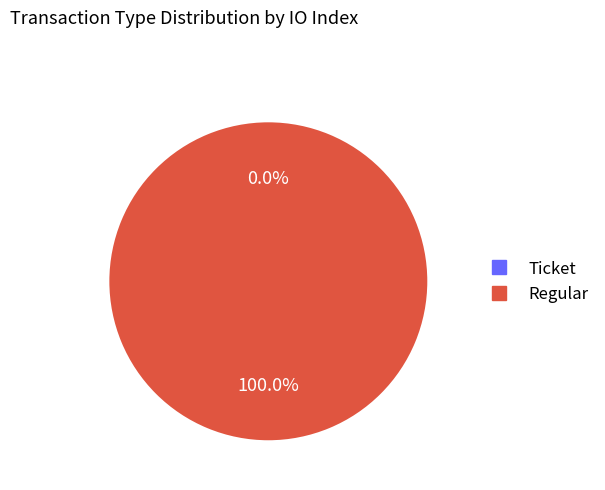

Combined, do Regular and Ticket account for over 50%?

Yes